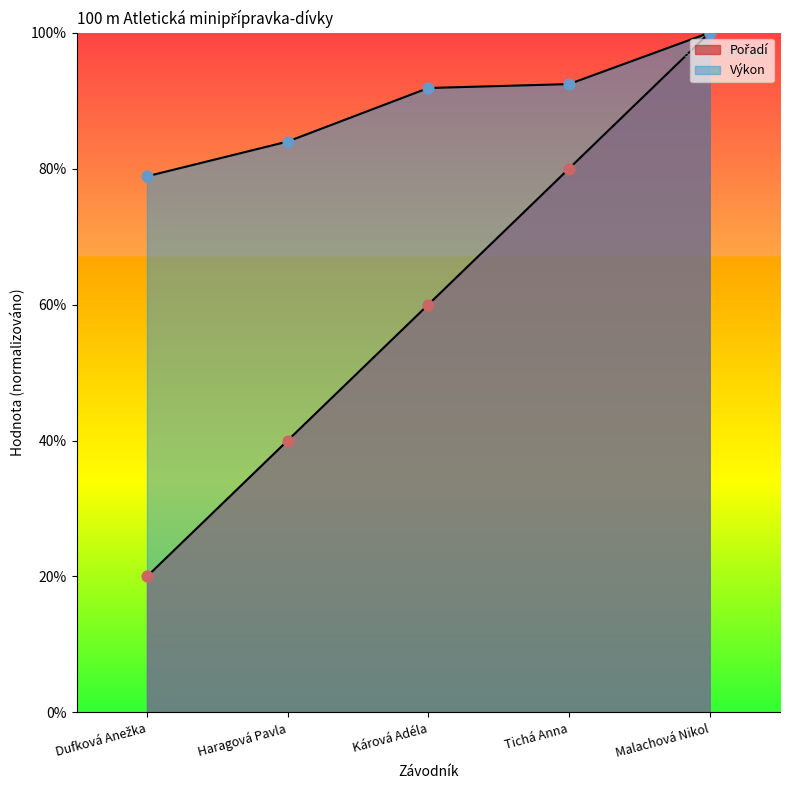

Which series has the widest spread of Y values?

Pořadí